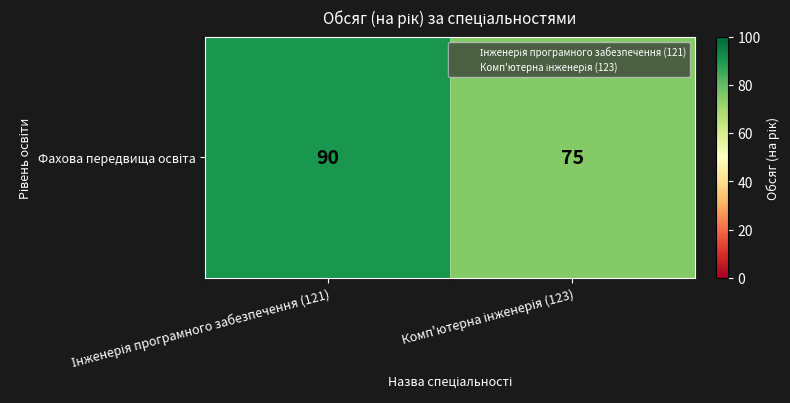

Rank the categories by value from highest to lowest.

Інженерія програмного забезпечення (121), Комп'ютерна інженерія (123)